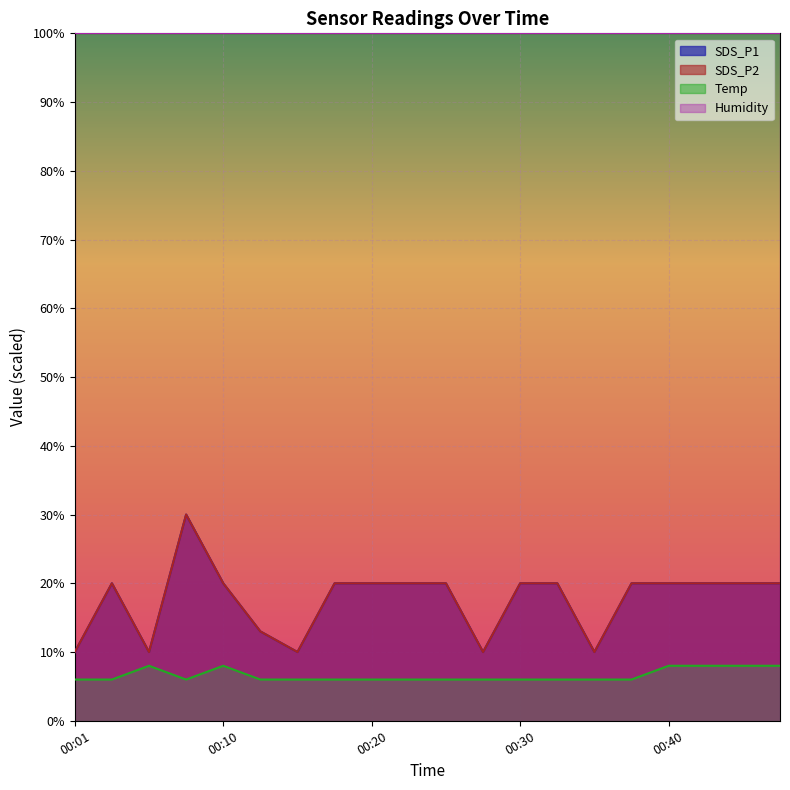

Where is the first local maximum for SDS_P1?

00:03